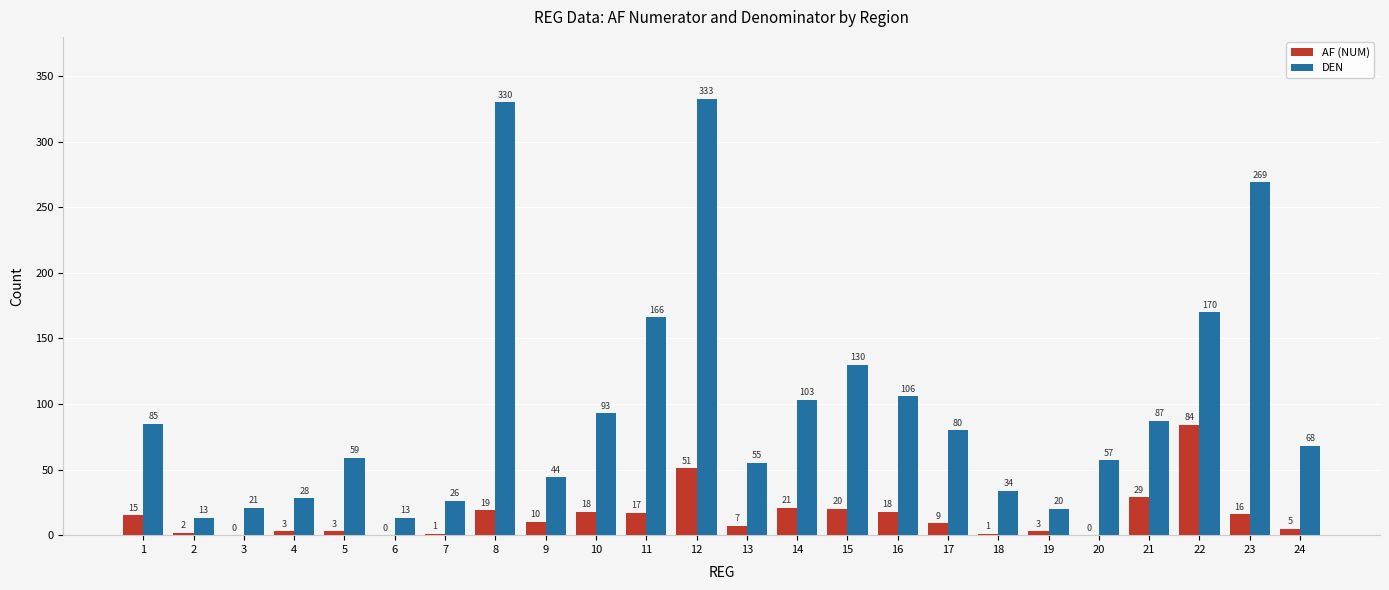

What are all the series names shown in the legend?

AF (NUM), DEN